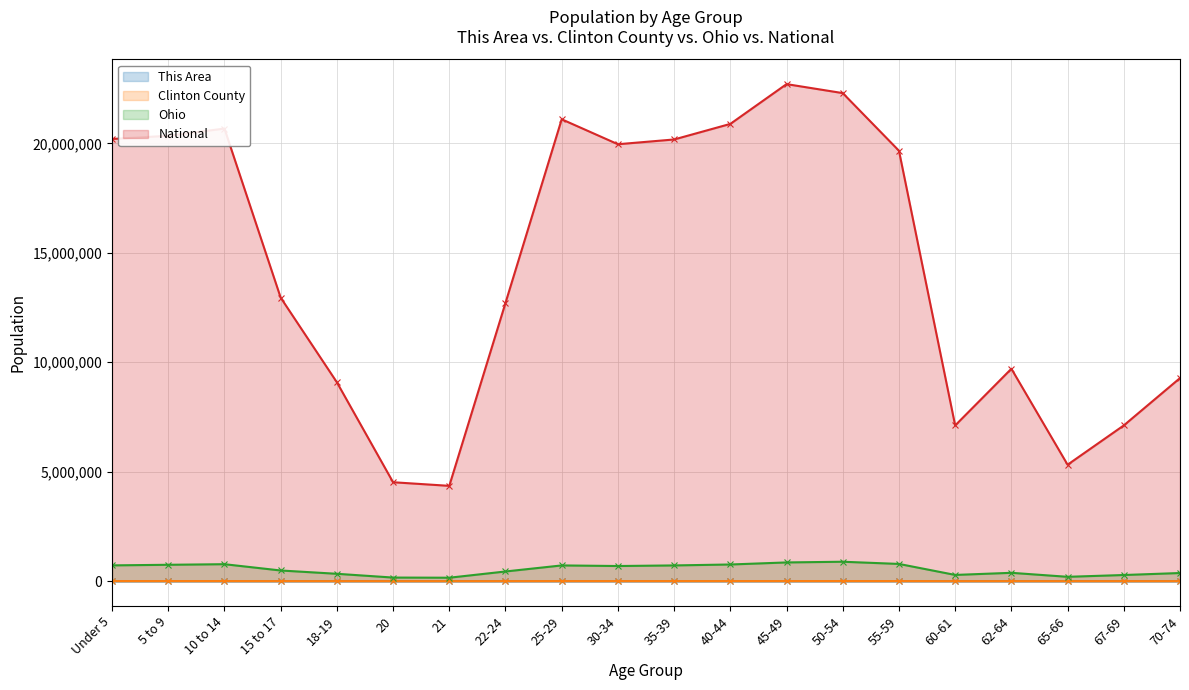

At which label is Ohio closest to 522051?

15 to 17